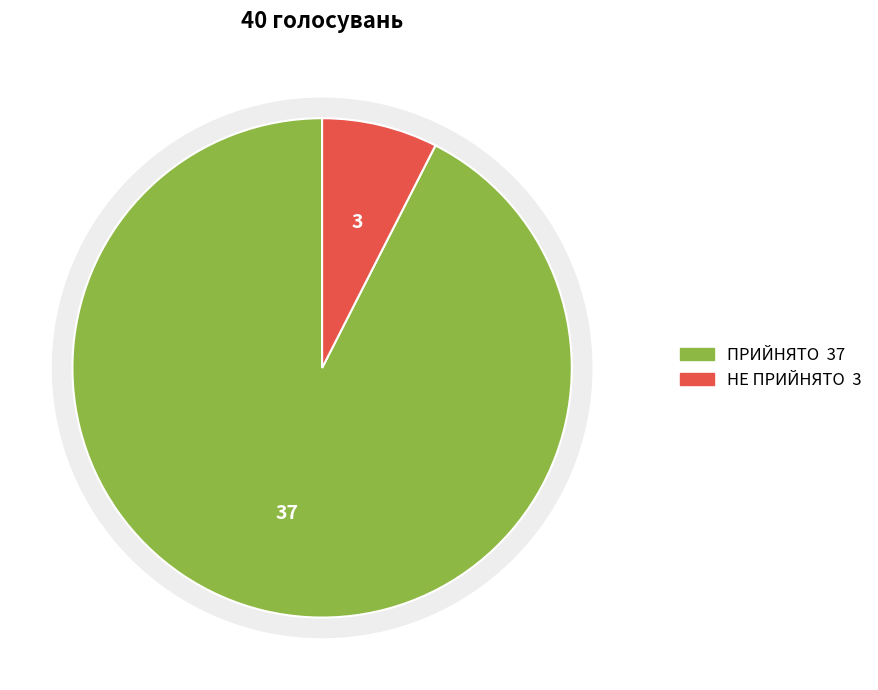

Rank the categories by value from highest to lowest.

ПРИЙНЯТО, НЕ ПРИЙНЯТО